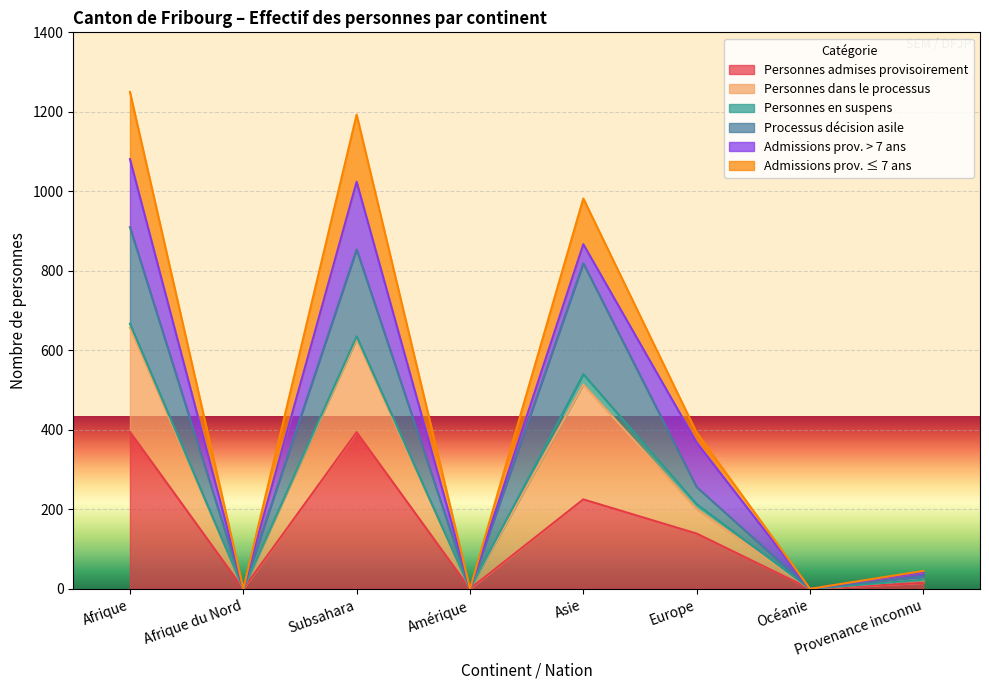

What is the label of the 4th point from the left?

Amérique